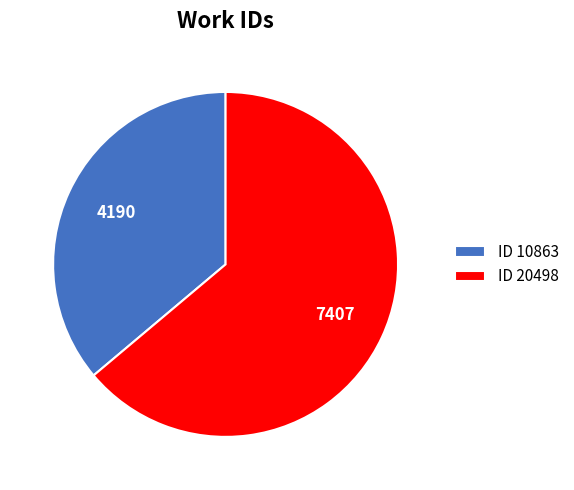

Which slice represents more than half of the pie?

ID 20498